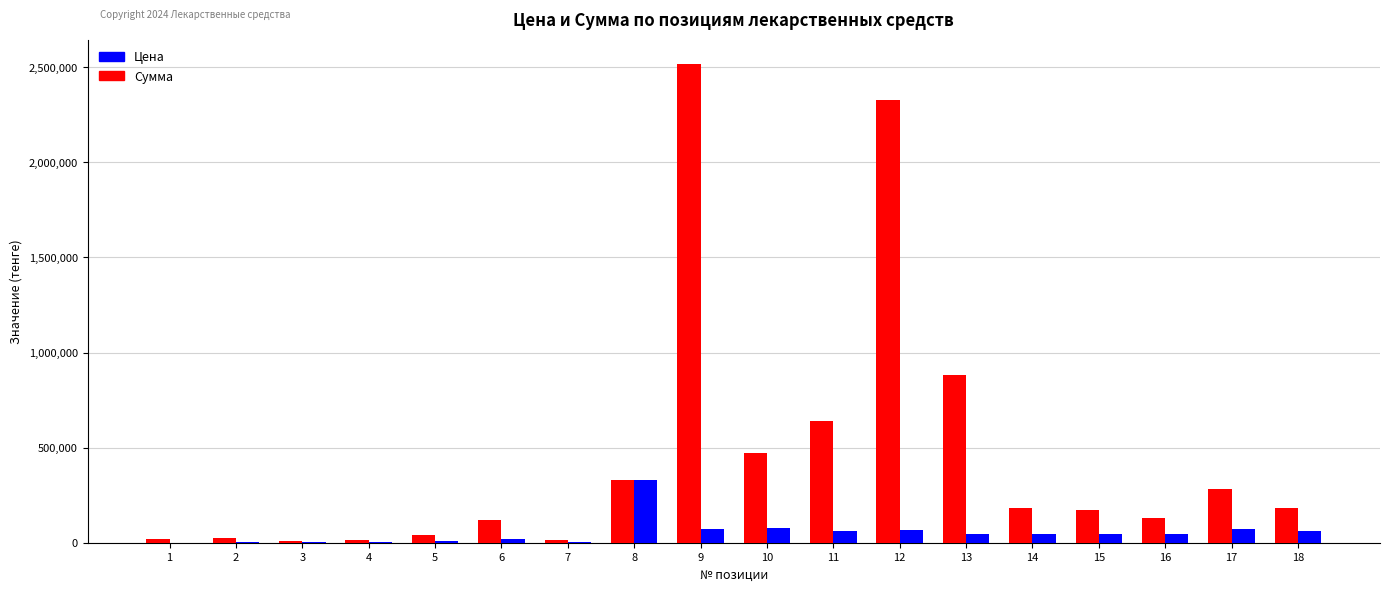

What are all the series names shown in the legend?

Цена, Сумма